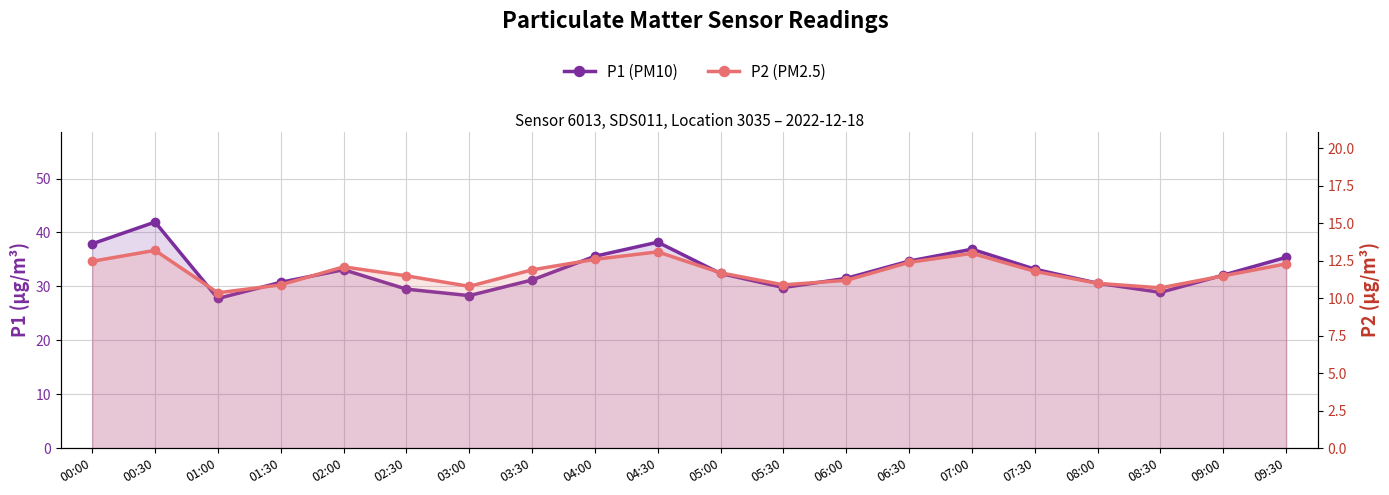

How many values in the P1 (PM10) series are below 32?

9